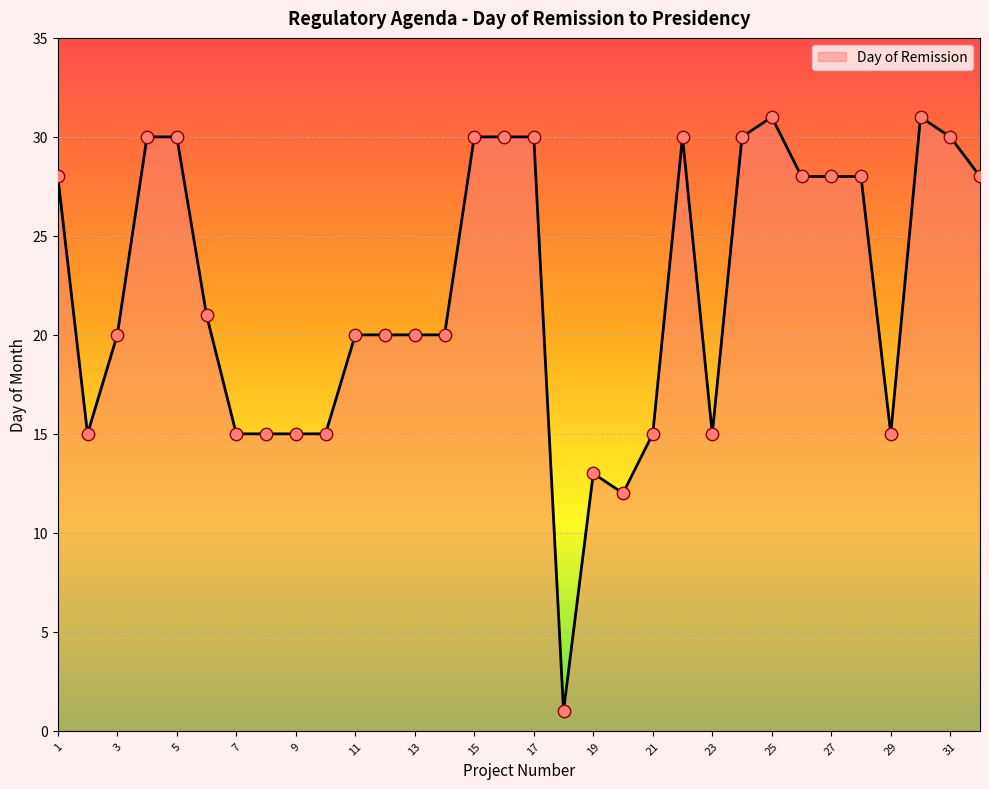

What is the maximum value shown in the chart?

31